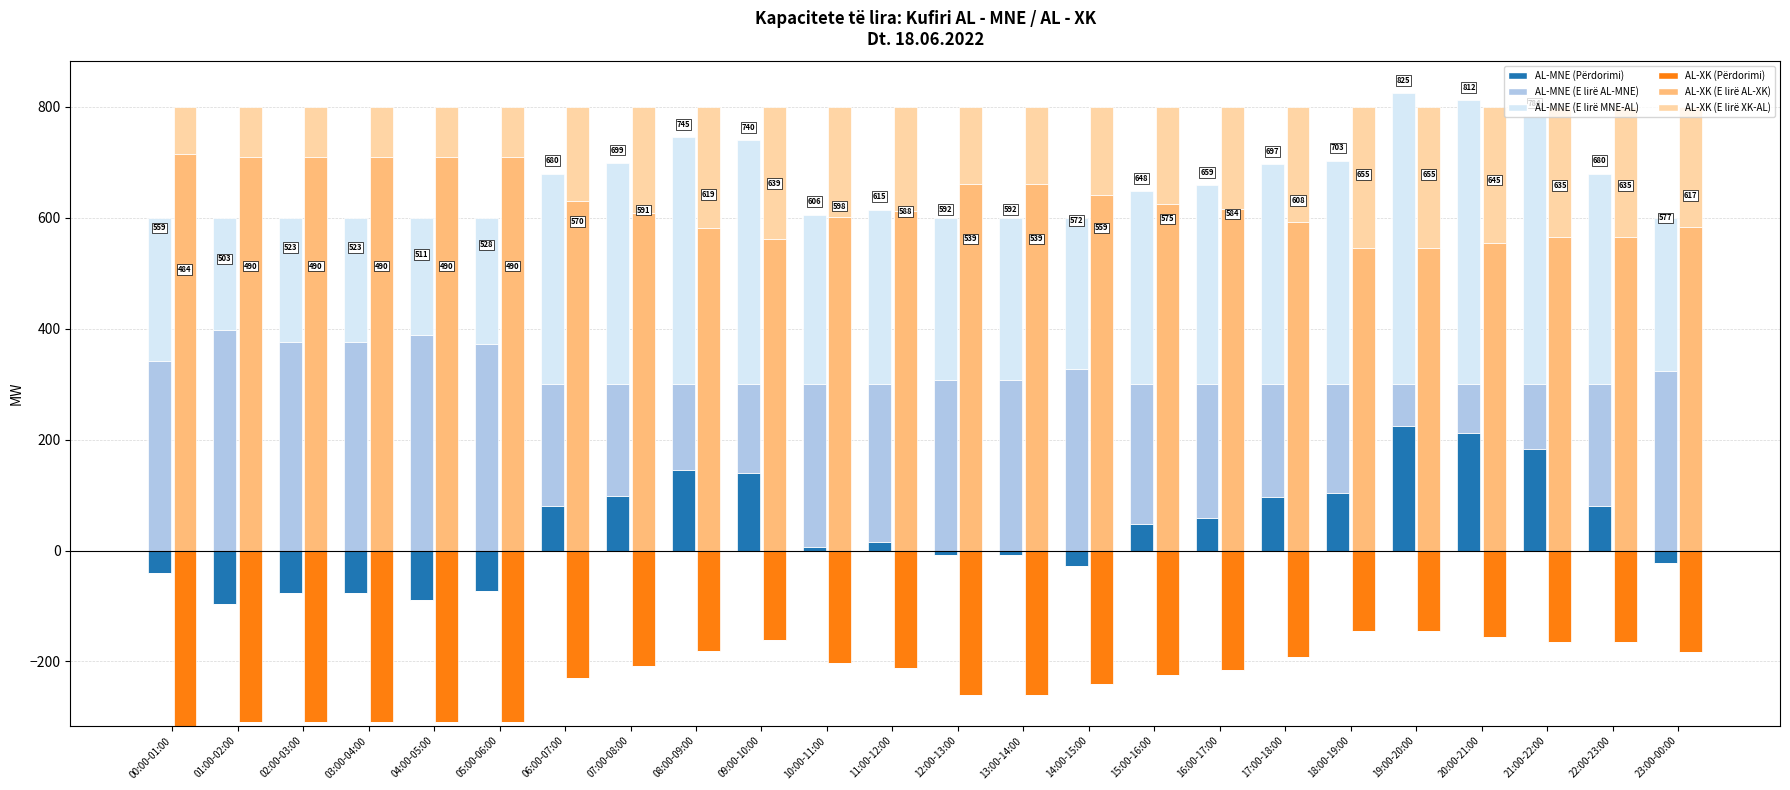

Is the value of AL-XK (E lirë AL-XK) at 02:00-03:00 greater than the value of AL-MNE (E lirë AL-MNE) at 16:00-17:00?

Yes